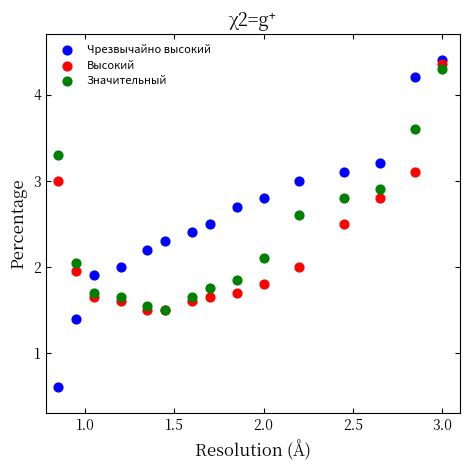

What are all the series names shown in the legend?

Чрезвычайно высокий, Высокий, Значительный